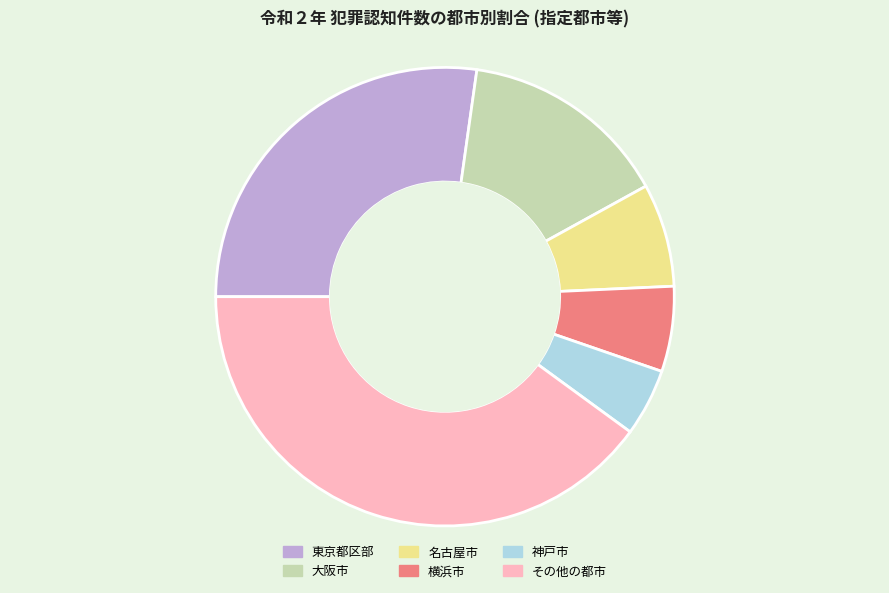

What is the largest slice in the pie chart?

その他の都市